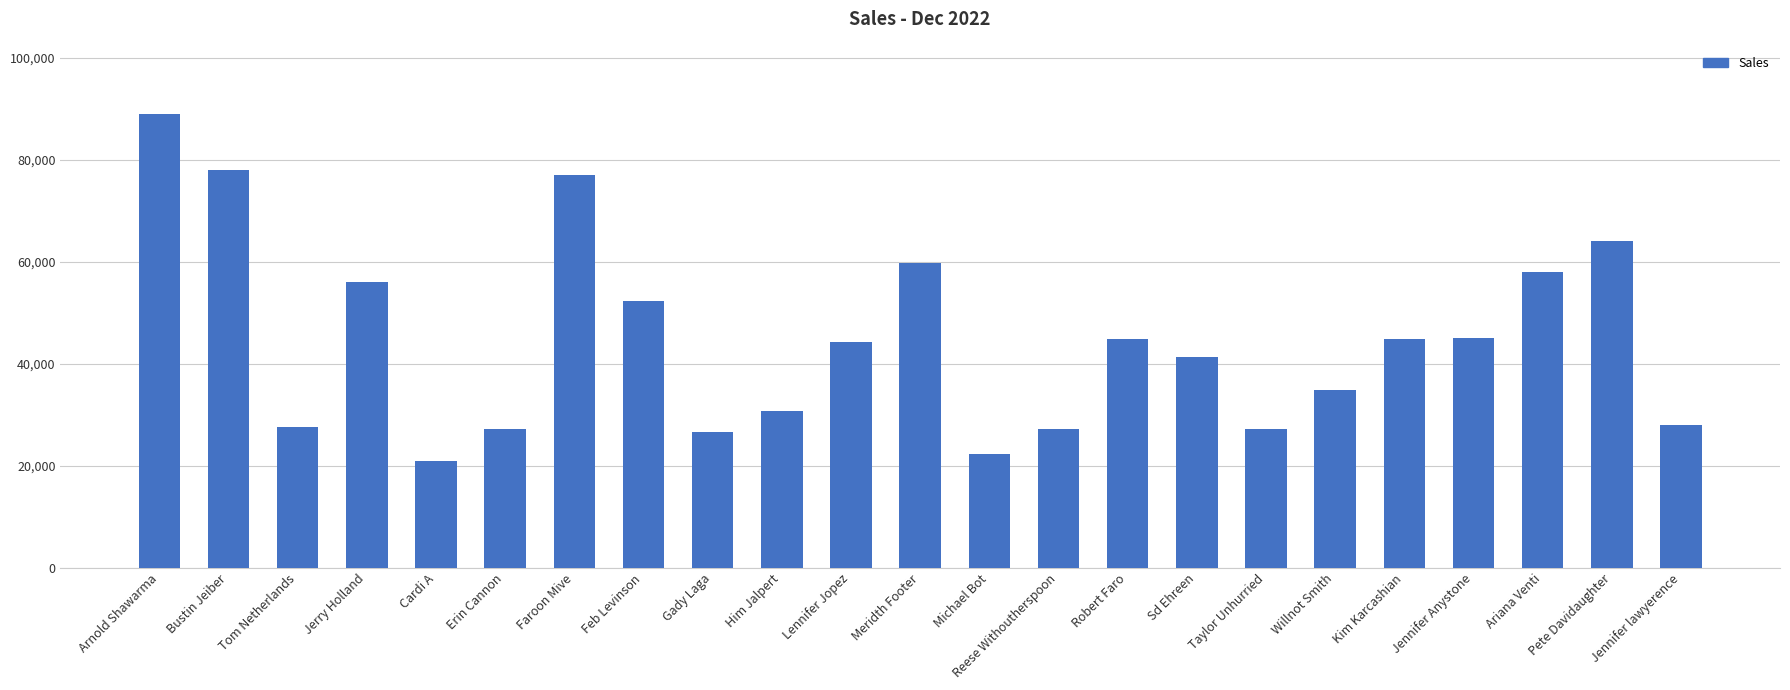

Is it true that the value at Lennifer Jopez is 44250?

True